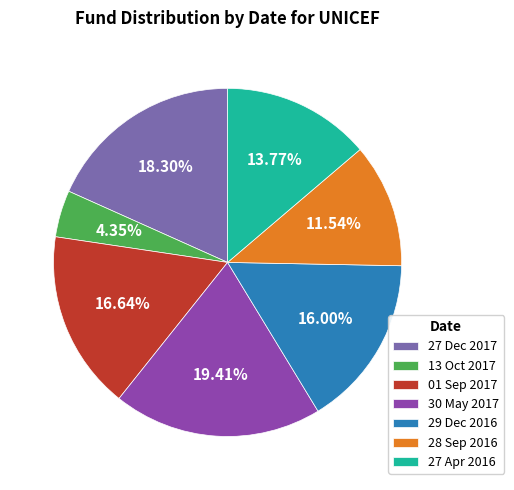

To the nearest percent, what percentage of the pie is 13 Oct 2017?

4%